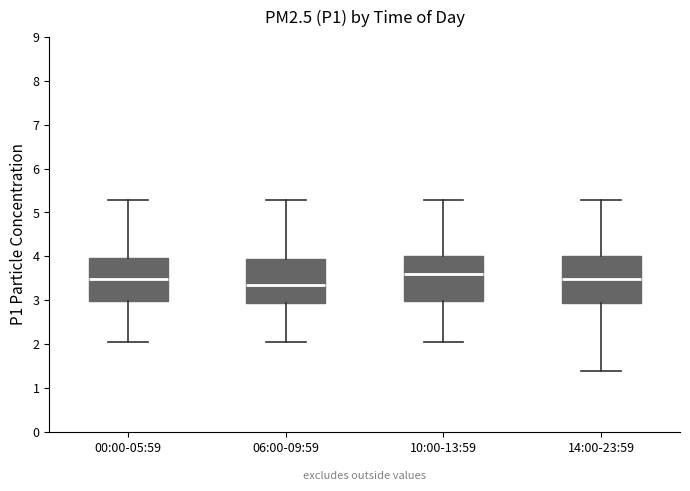

Reading left to right, transcribe this box plot: for each box, give where its median line is, the range the box spans, and where its two whiskers end, as read against the y-axis. The values are not printed on the chart, so give them approximately, as read against the axis.

00:00-05:59: median 3.5, box 3.0 to 4.0, whiskers 2.1 to 5.3
06:00-09:59: median 3.4, box 2.9 to 3.9, whiskers 2.1 to 5.3
10:00-13:59: median 3.6, box 3.0 to 4.0, whiskers 2.1 to 5.3
14:00-23:59: median 3.5, box 2.9 to 4.0, whiskers 1.4 to 5.3